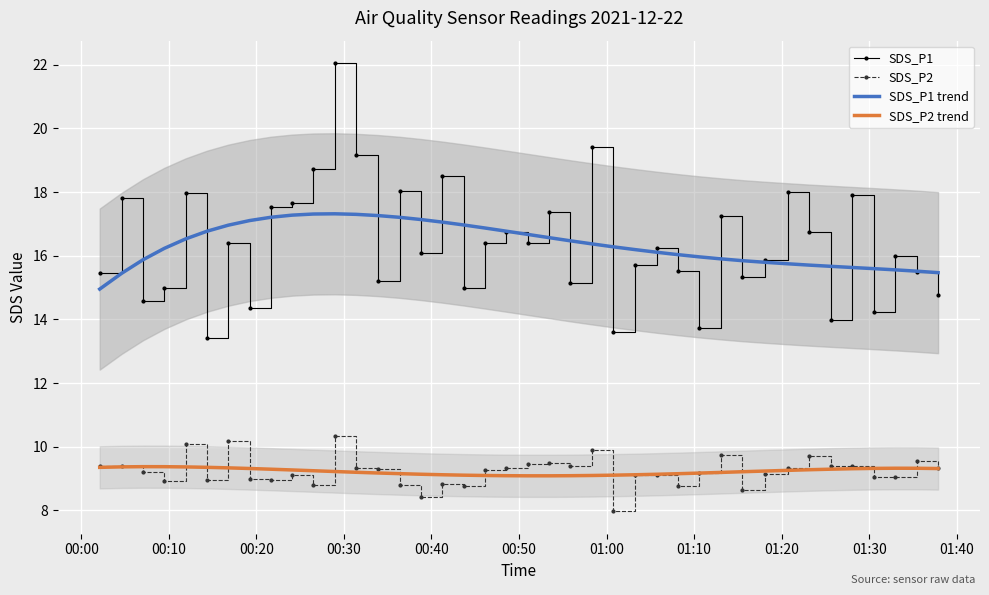

True or false: SDS_P1 trend and SDS_P2 trend intersect in this chart.

False